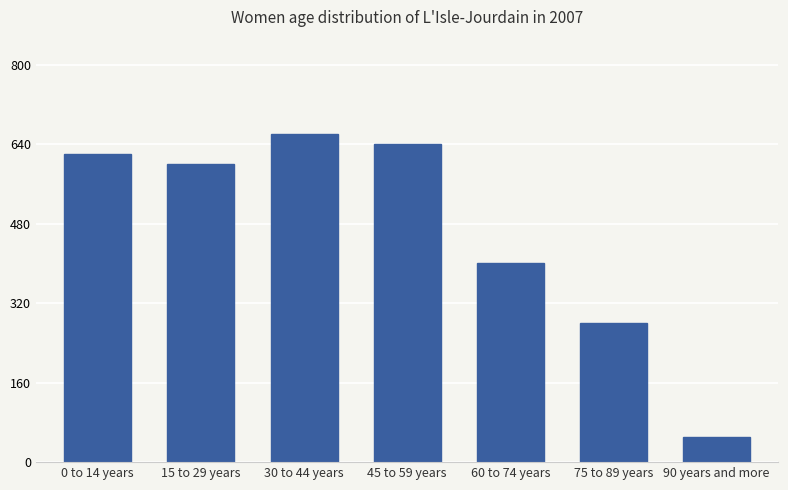

The chart shows a value of 50 at 90 years and more. True or false?

True